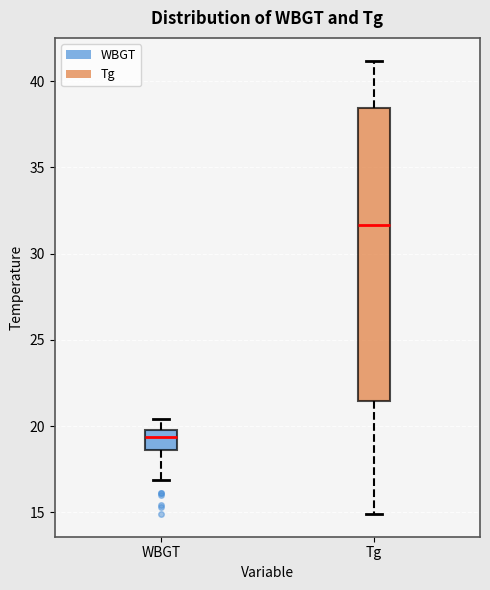

Reading left to right, transcribe this box plot: for each box, give where its median line is, the range the box spans, and where its two whiskers end, as read against the y-axis. The values are not printed on the chart, so give them approximately, as read against the axis.

WBGT: median 19.5, box 18.5 to 20.0, whiskers 17.0 to 20.5
Tg: median 31.5, box 21.5 to 38.5, whiskers 15.0 to 41.0